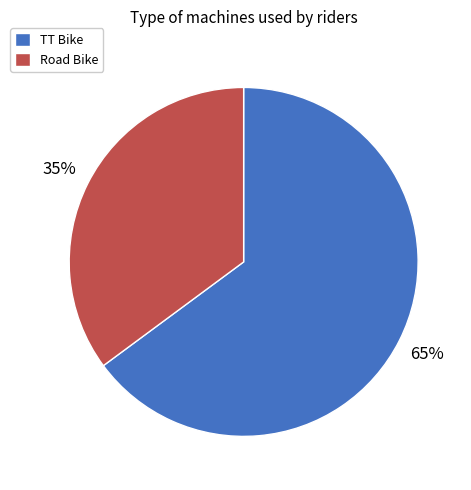

To the nearest percent, what percentage of the pie is TT Bike?

65%